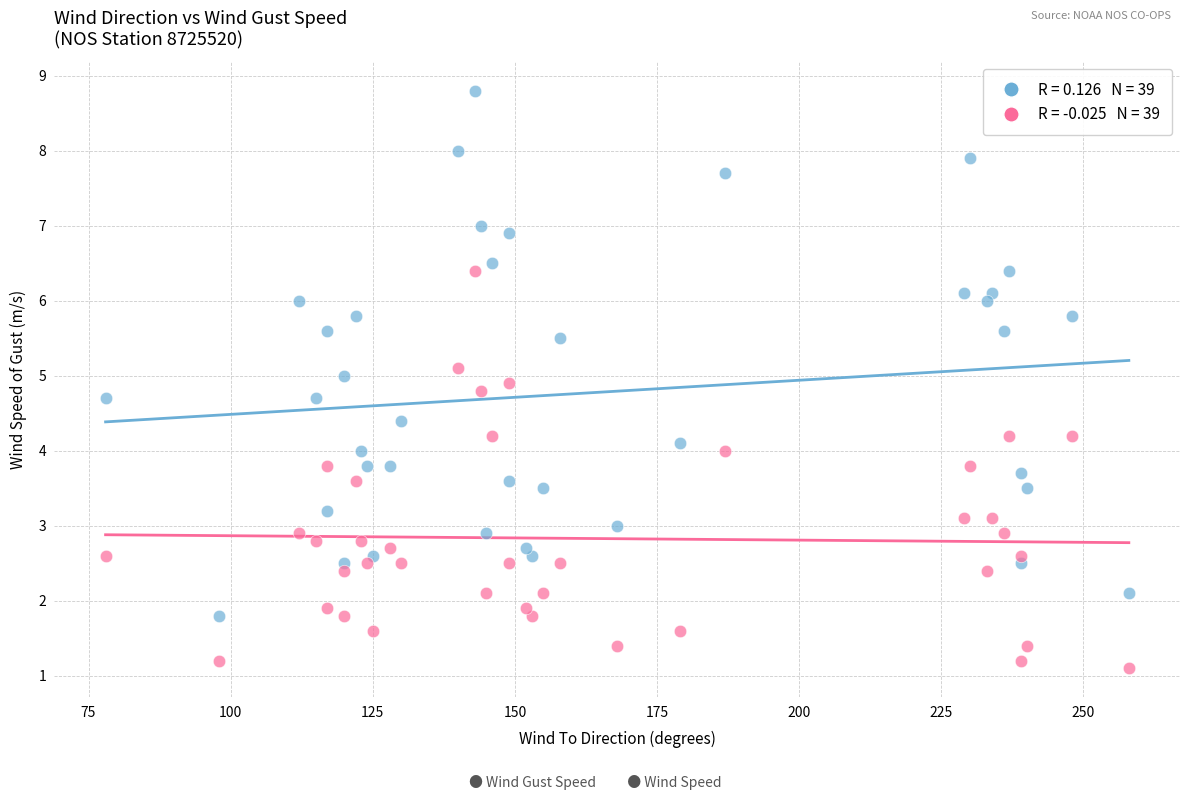

Across all data points, what is the range of X values (max minus min)?

180.0